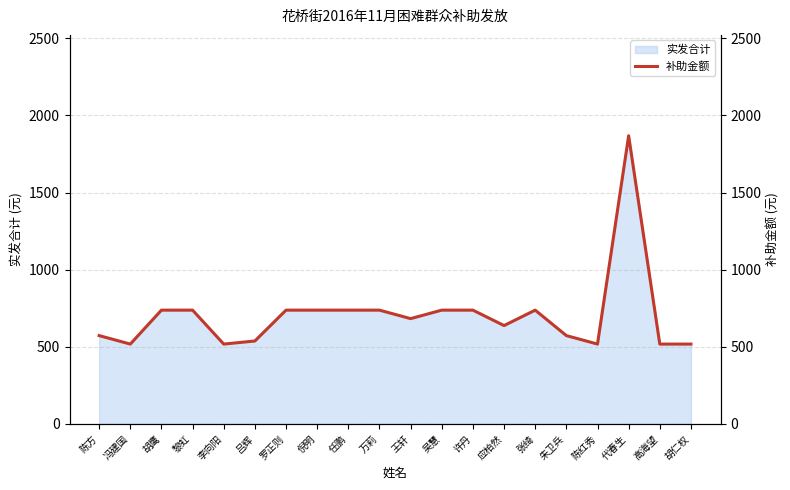

What is the value of the 2nd point from the left?

517.9